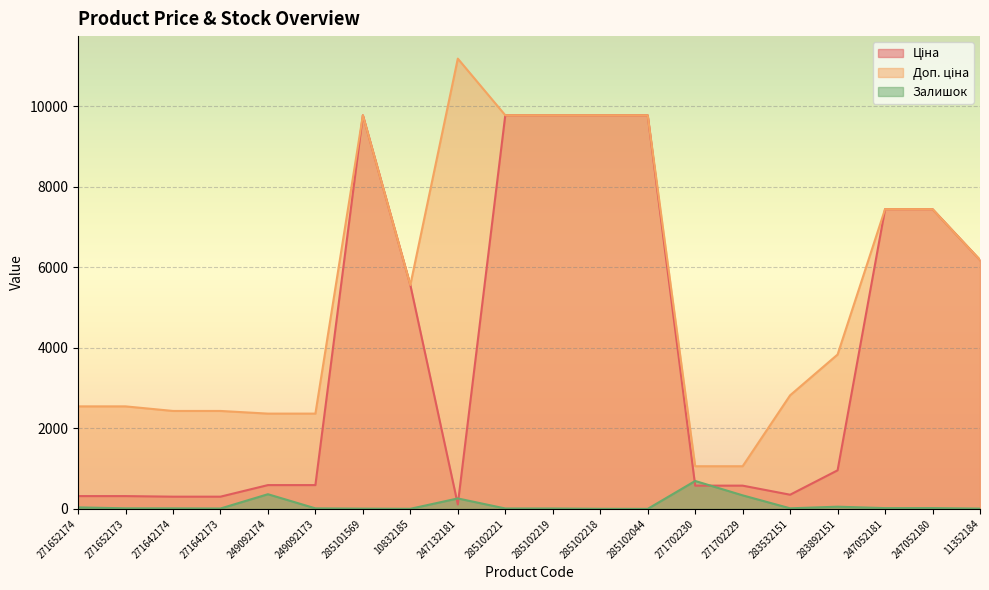

What is the label of the 10th point from the left?

285102221